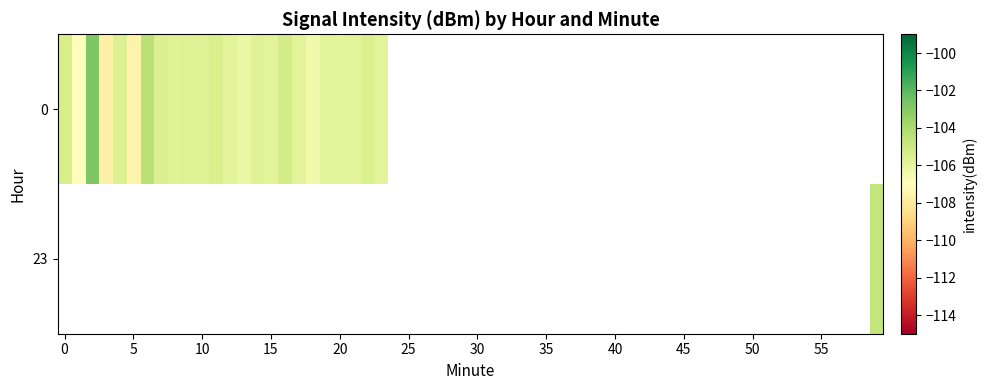

How many series are shown in this chart?

2